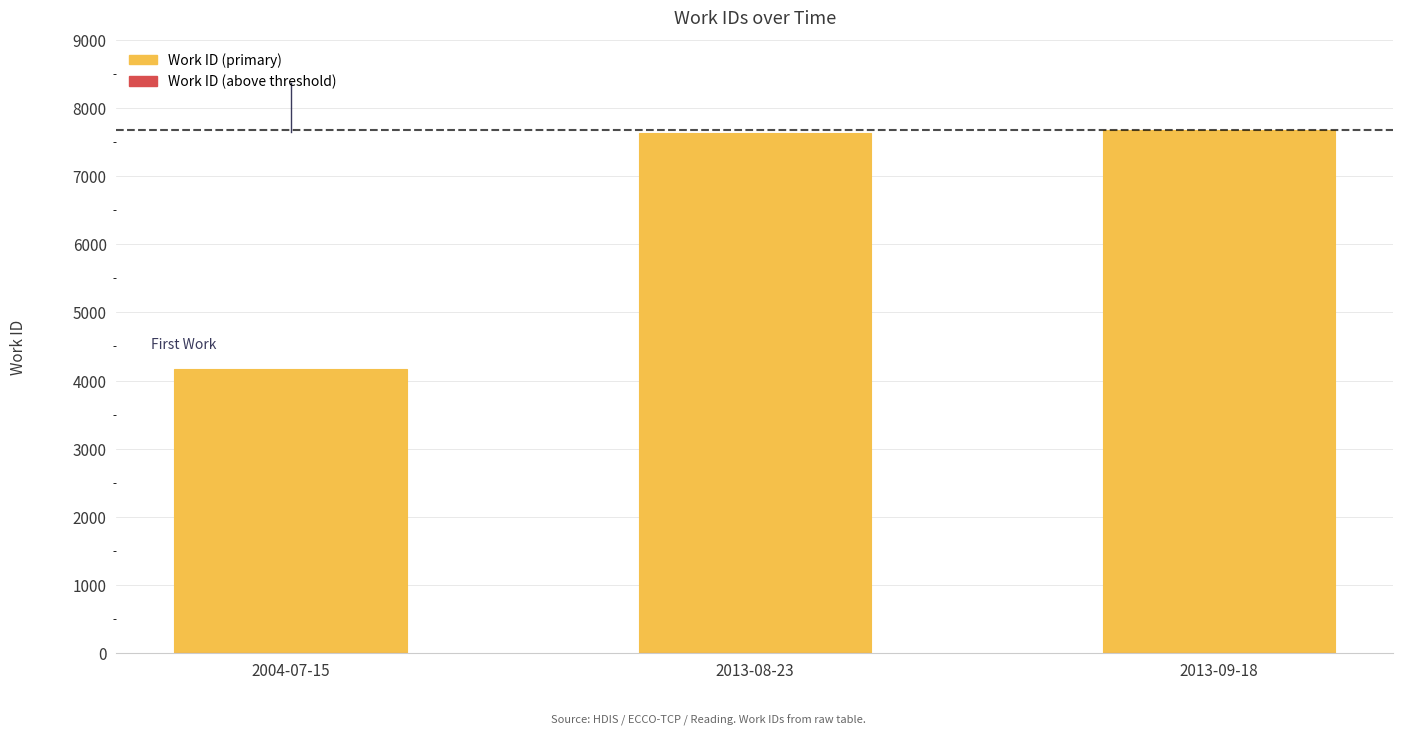

What is the change in value from 2004-07-15 to 2013-08-23?

+3476